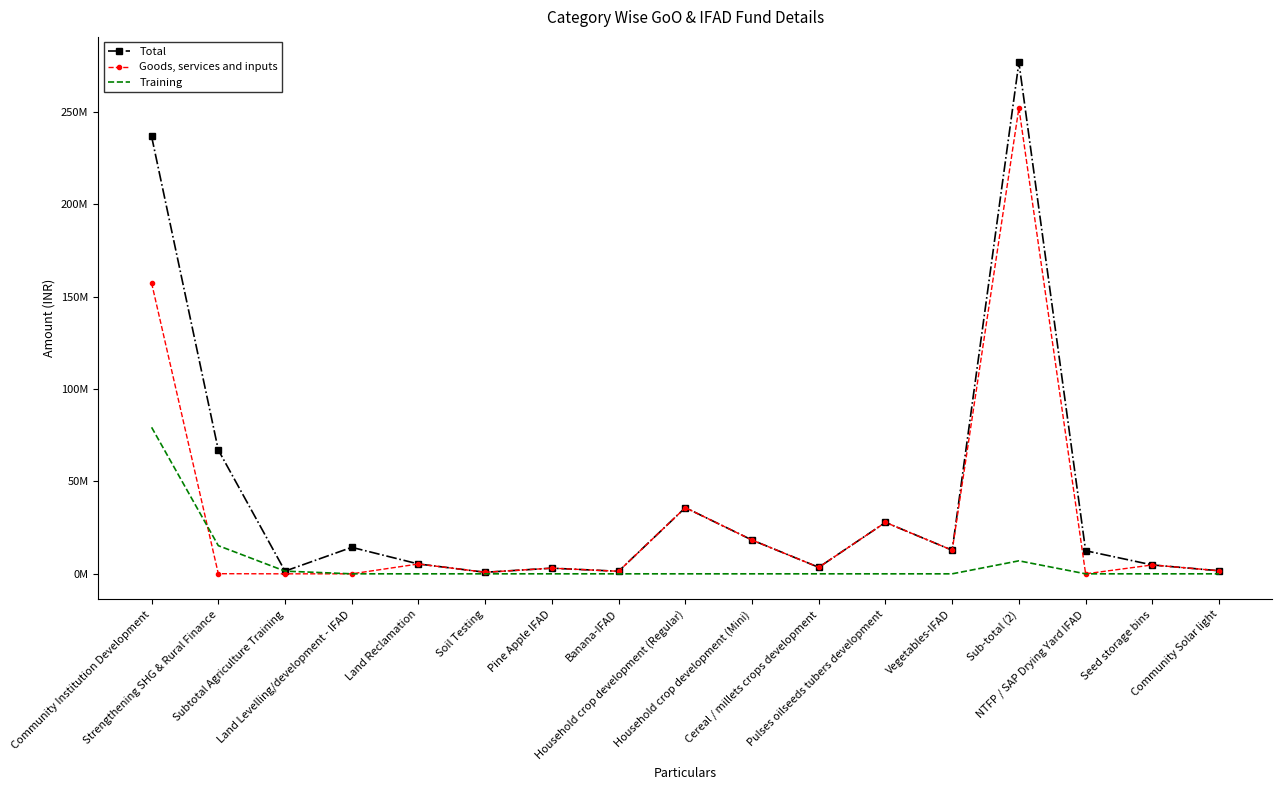

Read the Total value at Land Levelling/development - IFAD, to the nearest 50.

14332000